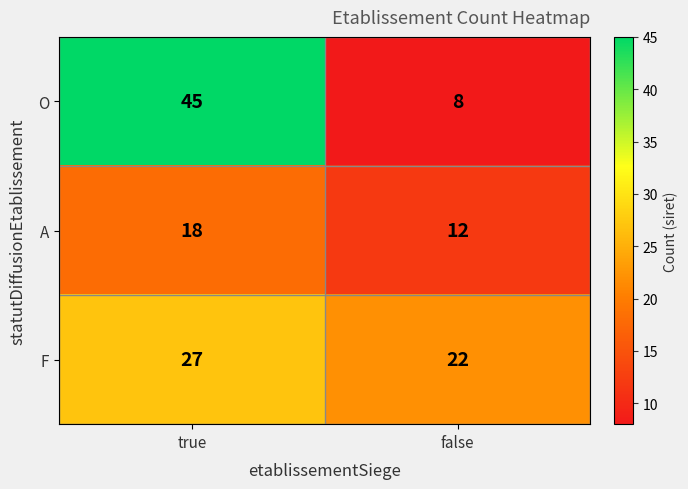

The value of A at false is 12. True or false?

True